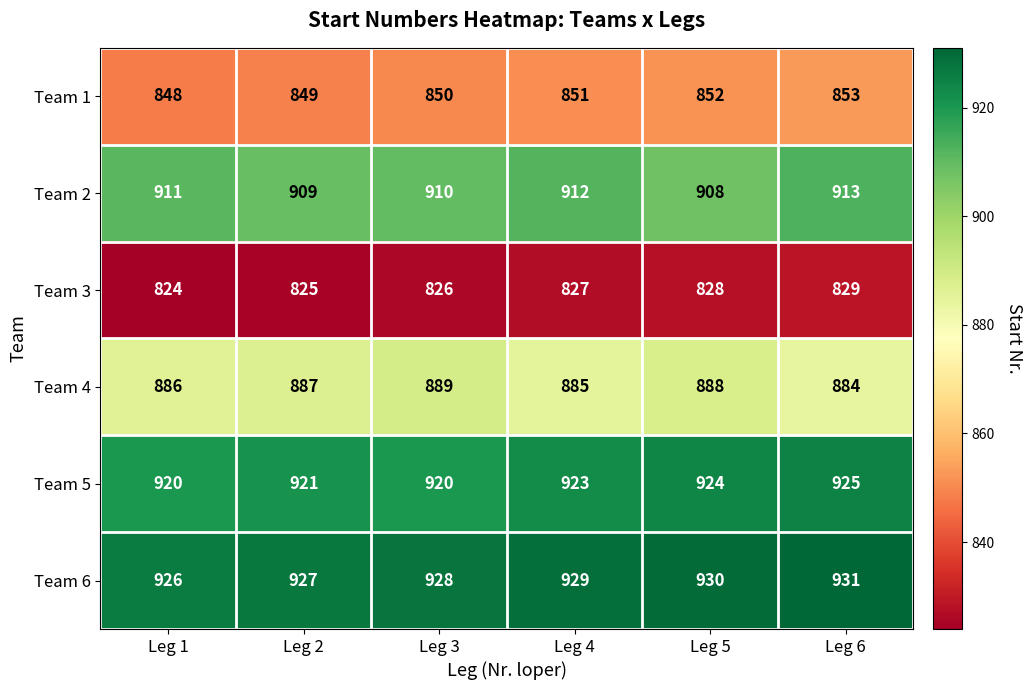

What is the difference between the second highest and minimum values in the Team 4 series?

4